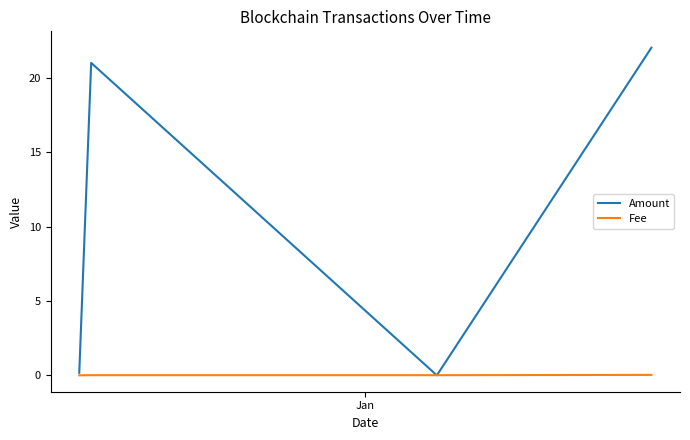

In Amount, how many points are higher than both neighbors (excluding endpoints)?

1